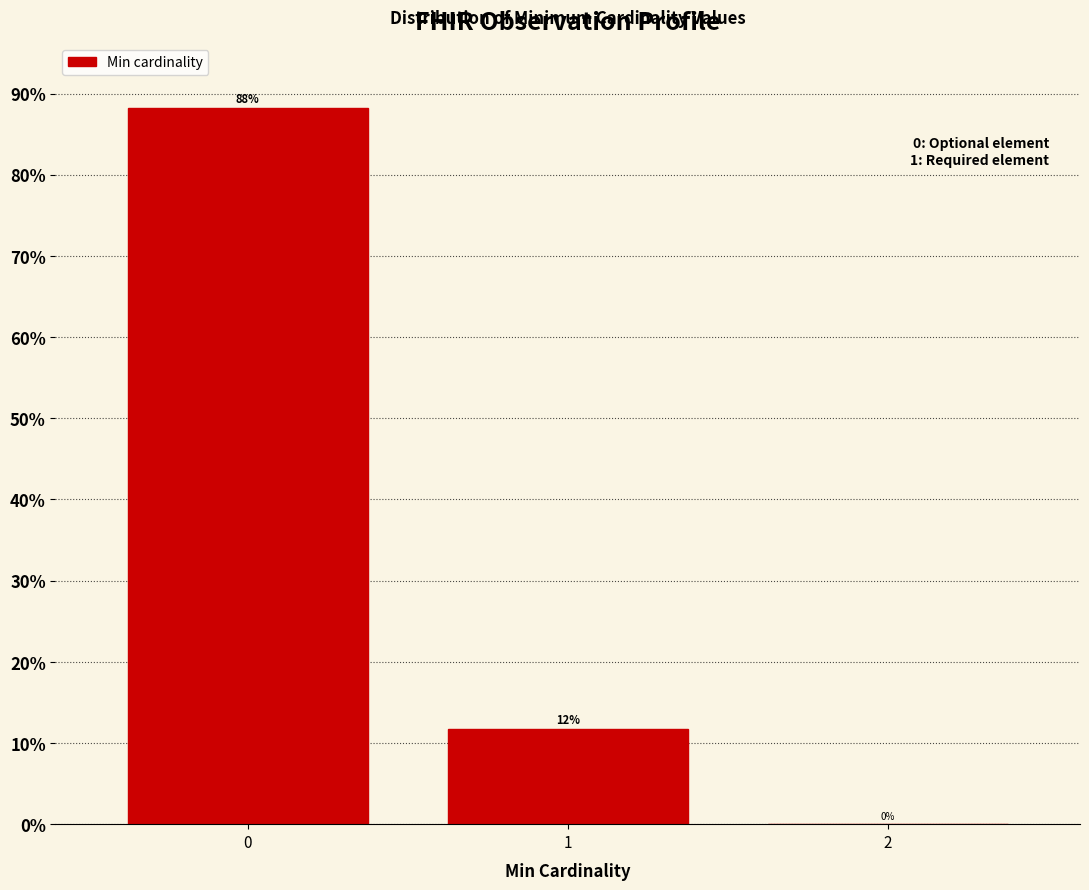

What is the sum of all values?

100.0